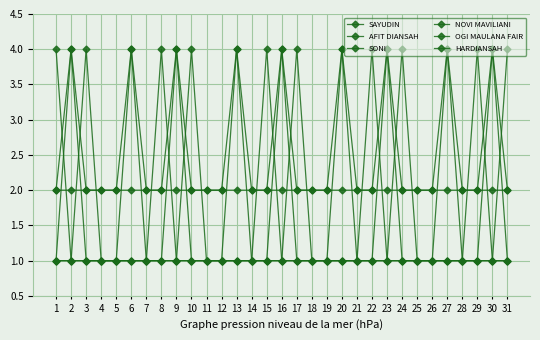

Which series changed the most between 9 and 16?

SAYUDIN